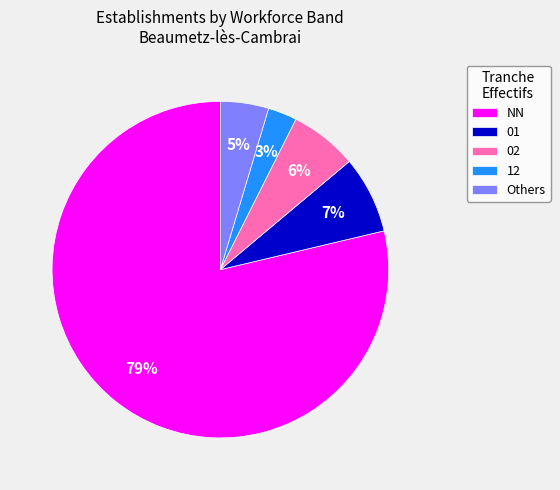

How many slices are in this pie chart?

5